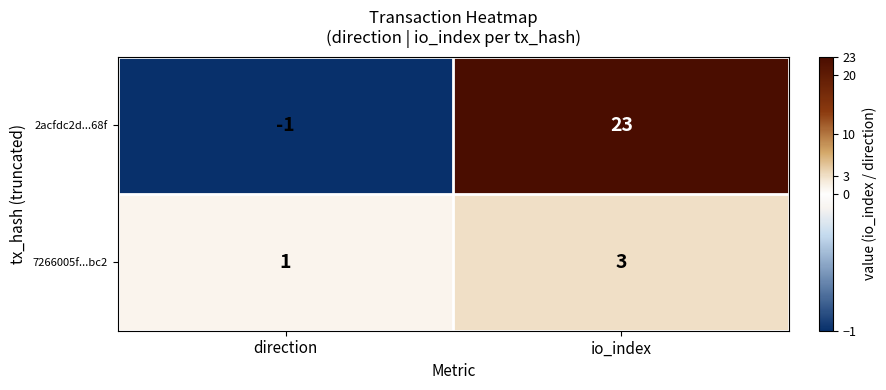

At io_index, list the series in order from smallest to largest.

7266005f...bc2, 2acfdc2d...68f